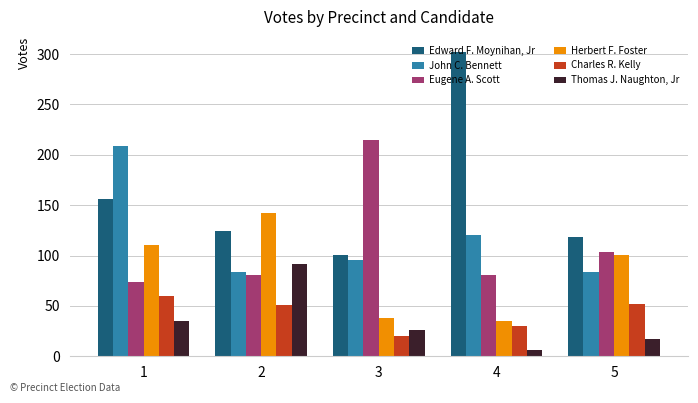

At which category is the sum across all series the highest?

1